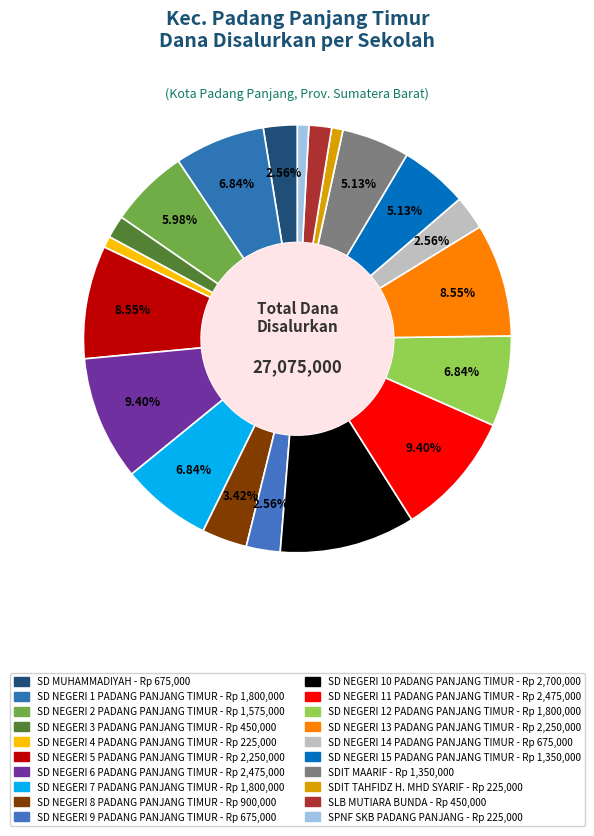

To the nearest percent, what is the average slice percentage?

5%